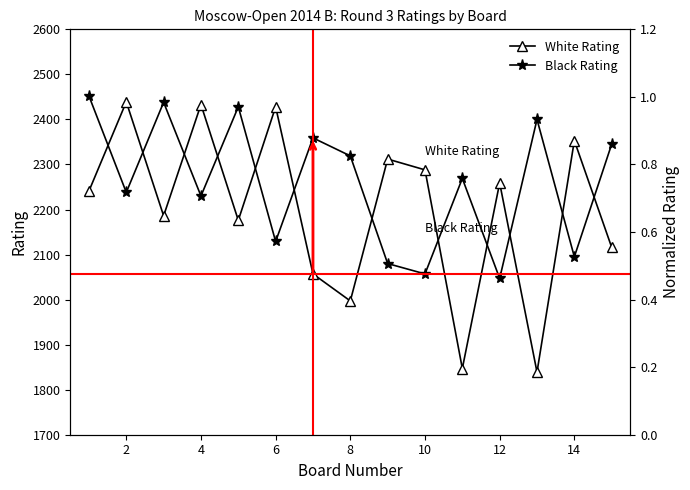

How many lines are shown in the chart?

4